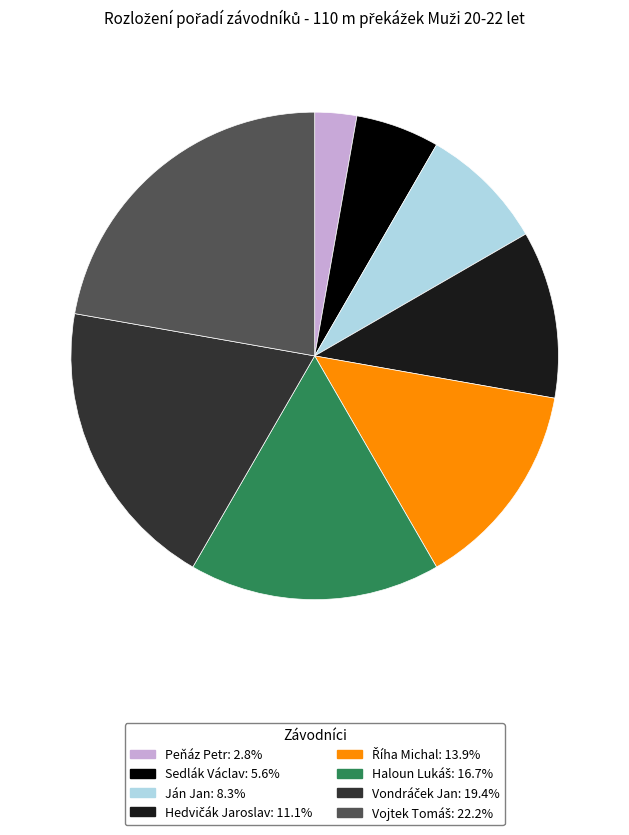

Which slice is the smallest?

Peňáz Petr